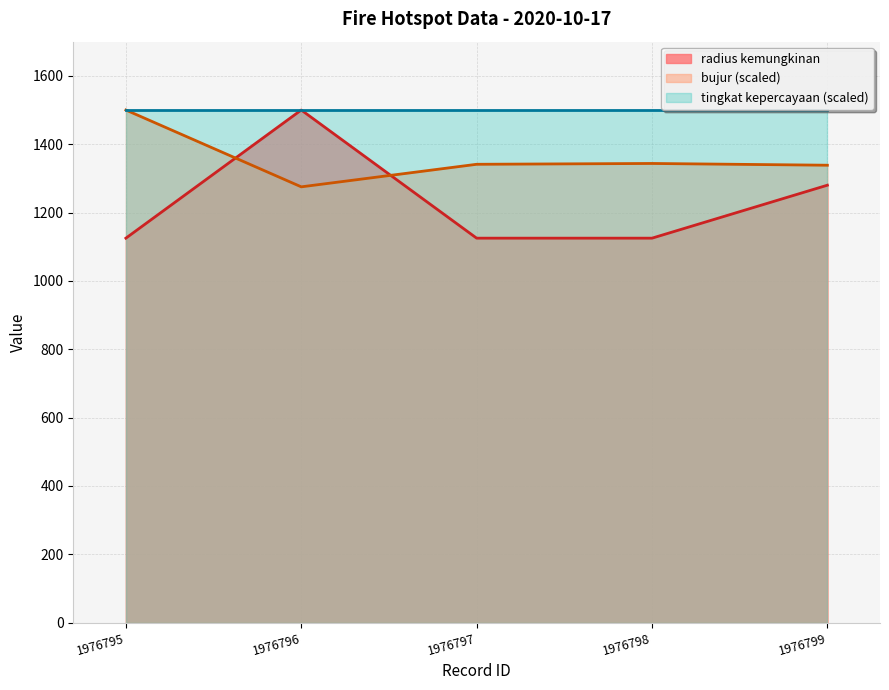

What is the average value of the radius kemungkinan series?

1231.0